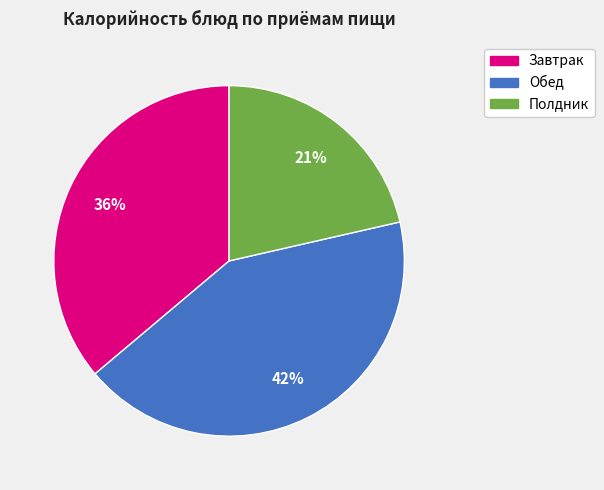

To the nearest percent, what is the average slice percentage?

33%